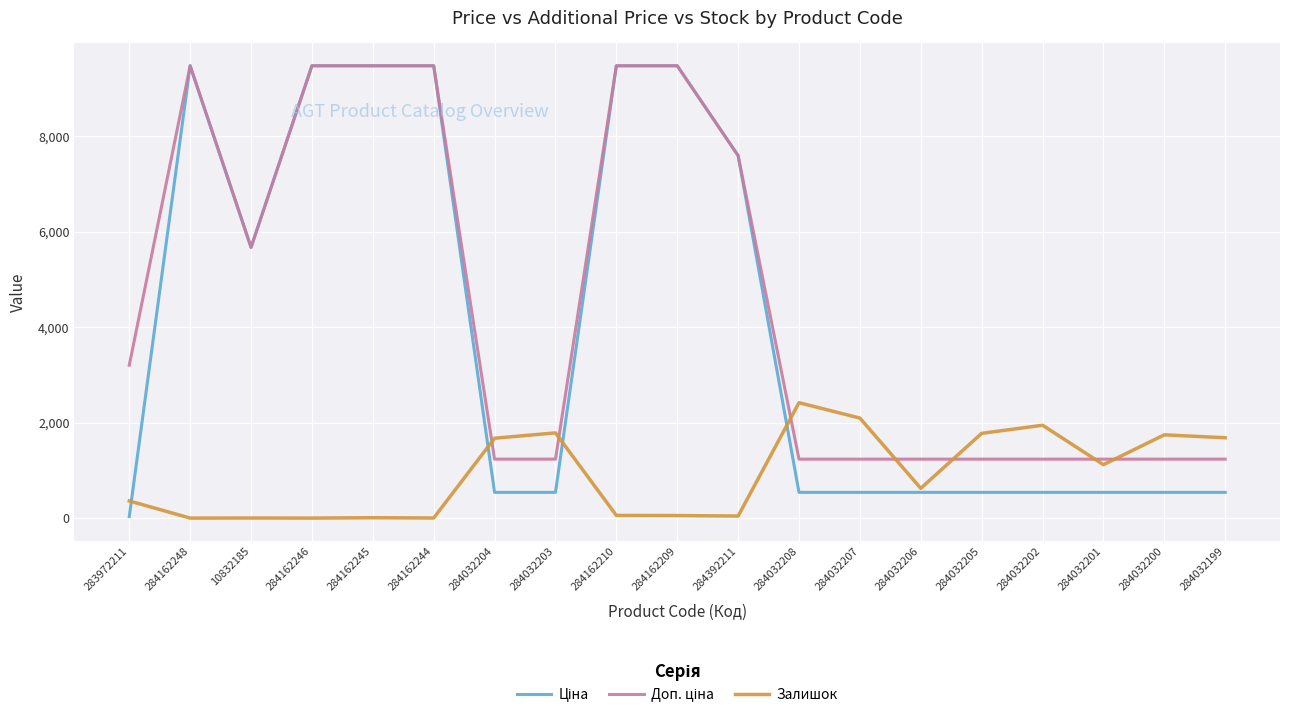

What is the difference between the Залишок values at 284392211 and 284032204?

1631.0